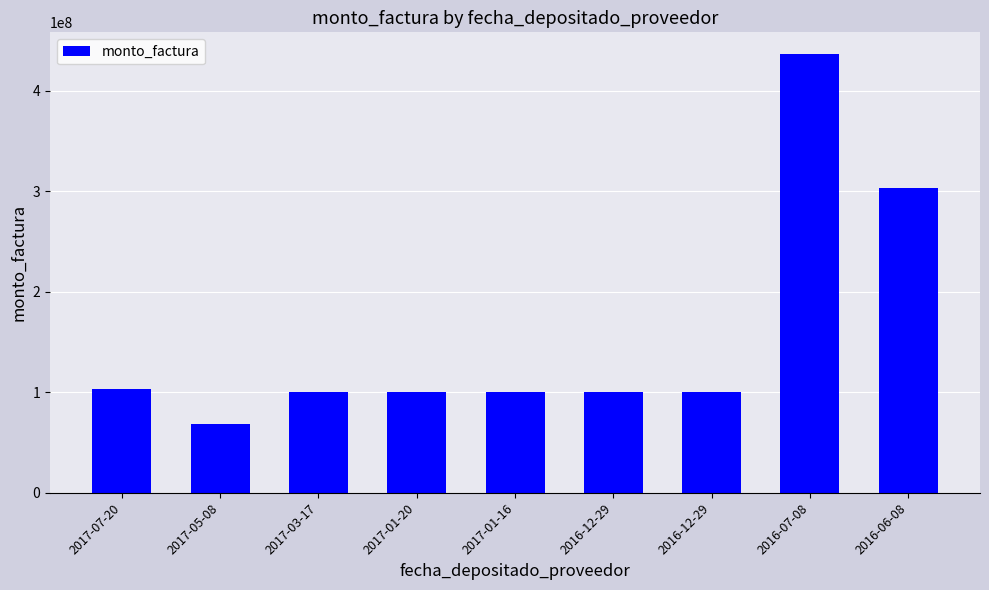

How many bars are there in total?

9